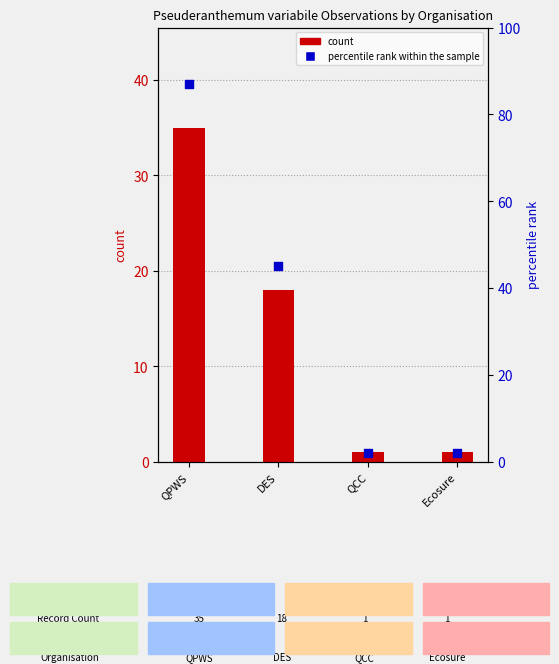

What are all the series names shown in the legend?

count, percentile rank within the sample